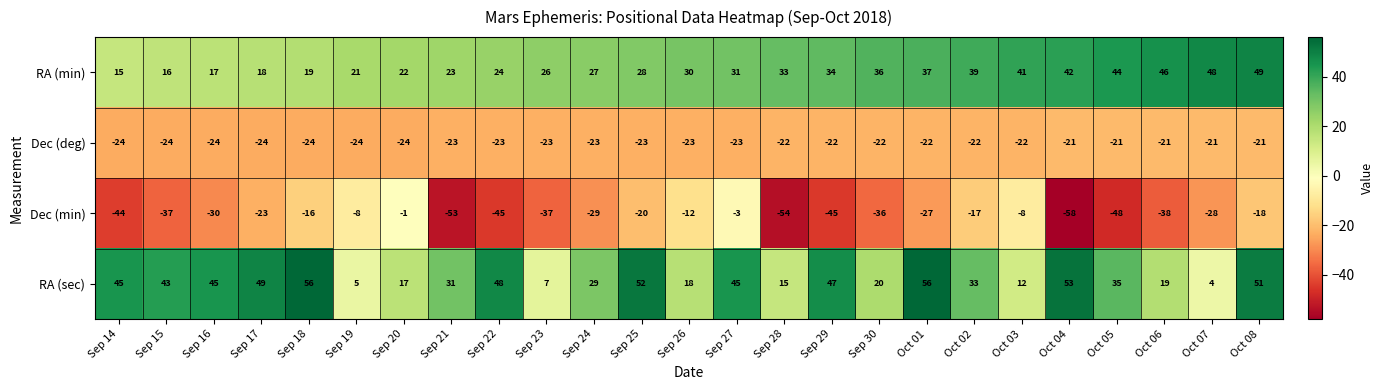

Rank the series by their maximum value, from lowest to highest.

Dec (deg), Dec (min), RA (min), RA (sec)